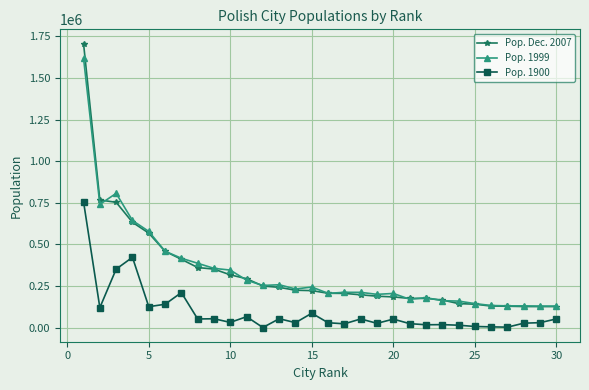

How many series are shown in this chart?

3